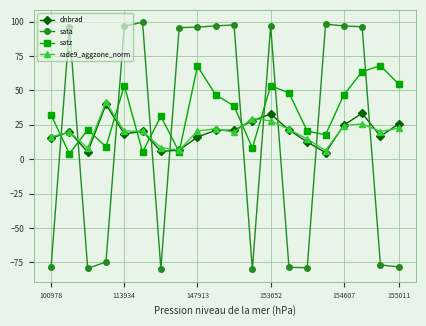

What is the greatest value displayed?

99.6